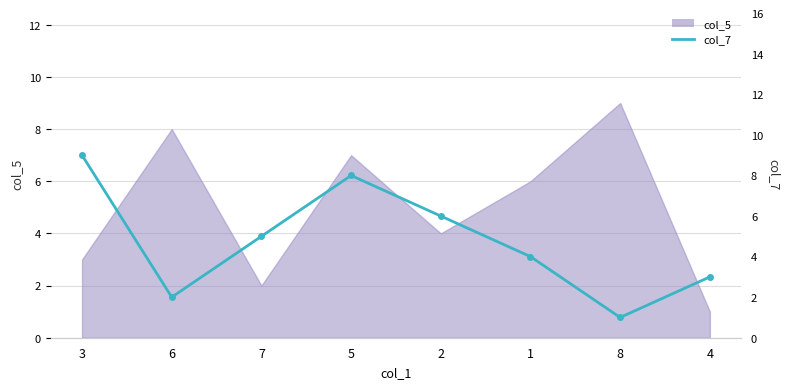

Where is the first local minimum?

6